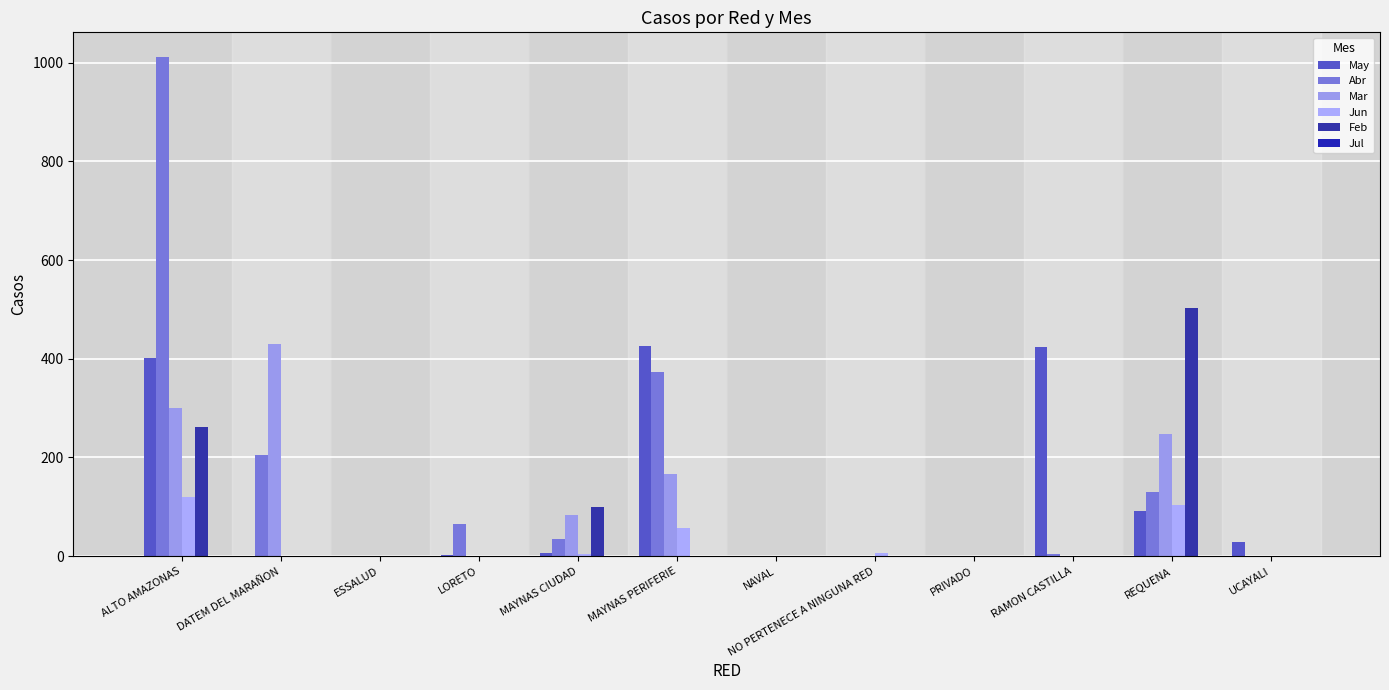

How many groups of bars are there?

12